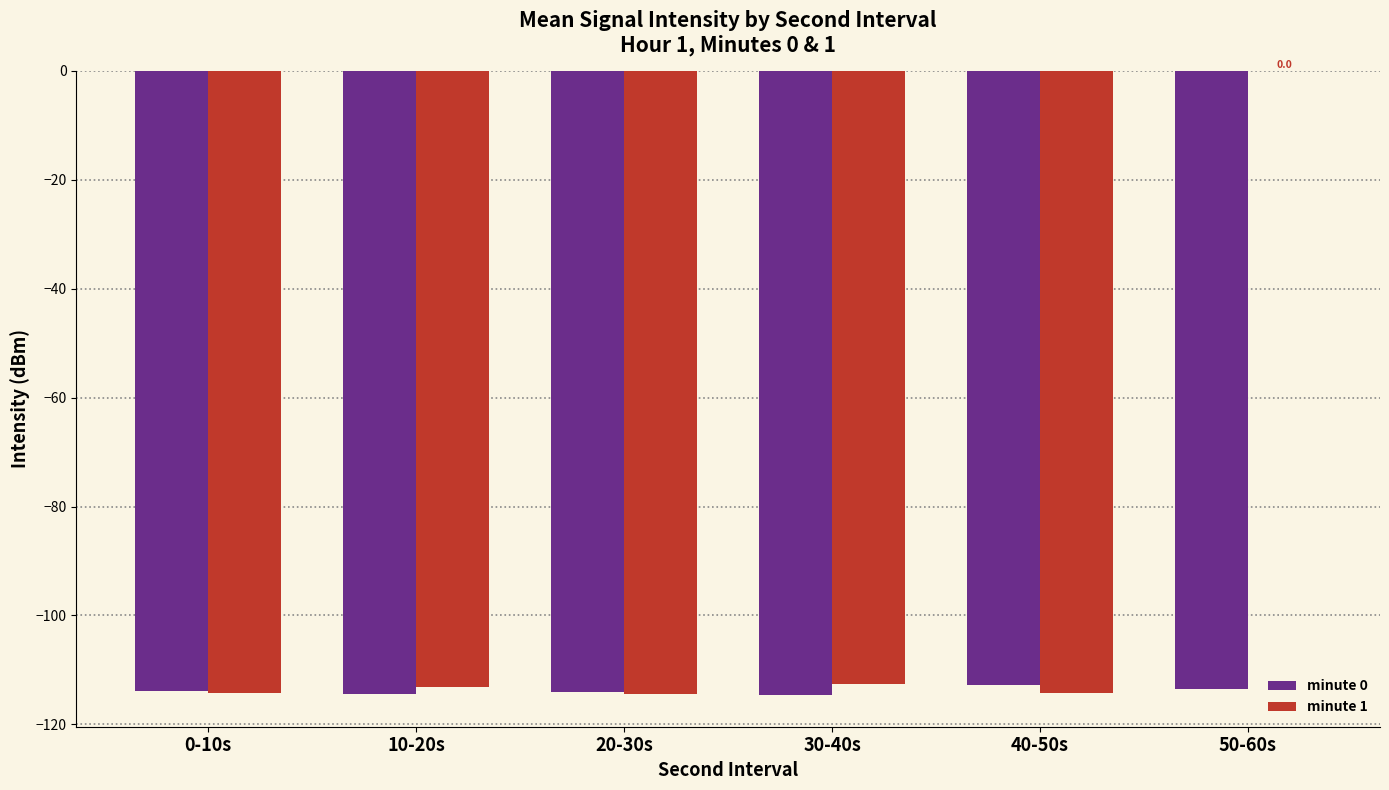

The minute 0 series shows -46.7 at 40-50s. True or false?

False